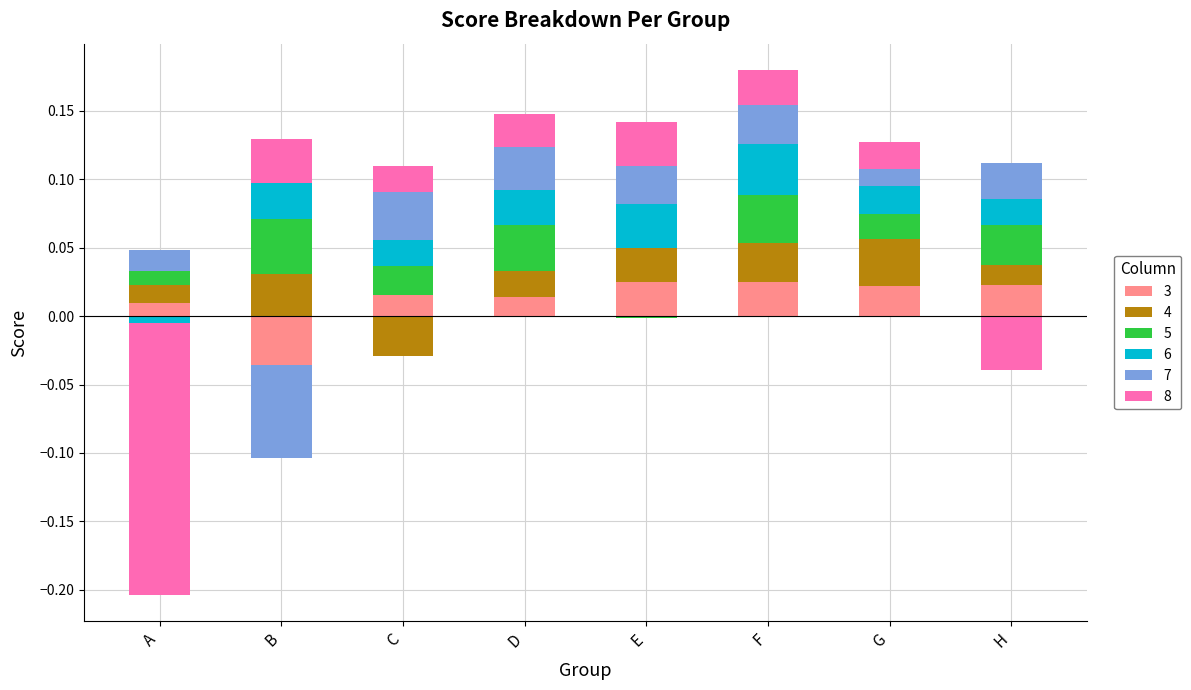

Are the bars horizontal?

No